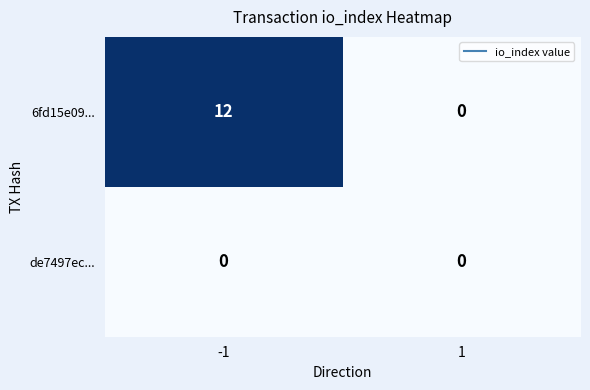

Reading left to right, list all the values displayed in this chart.

6fd15e09...: -1=12	1=0
de7497ec...: -1=0	1=0